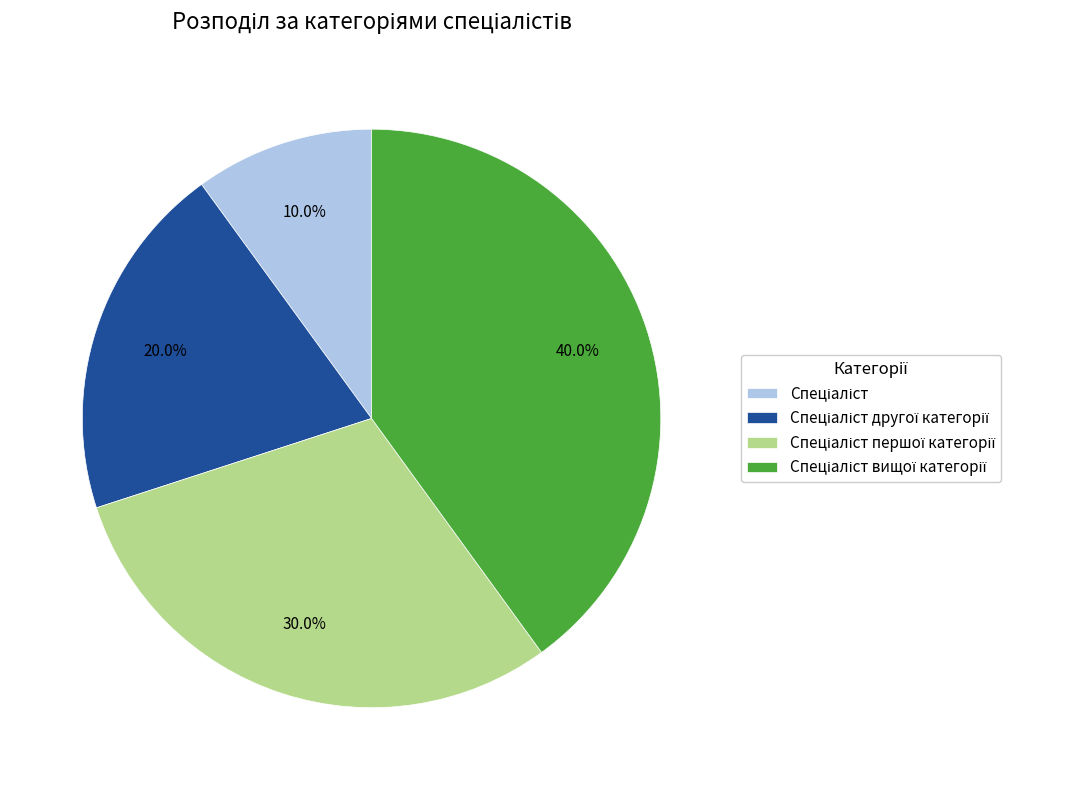

To the nearest percent, what is the average slice percentage?

25%